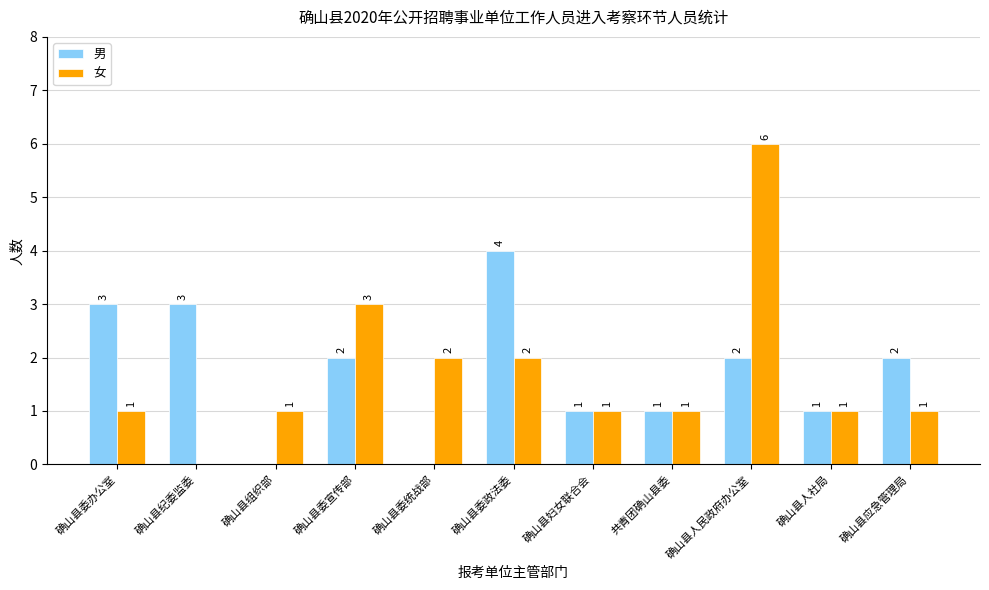

At which category is the sum across all series the highest?

确山县人民政府办公室